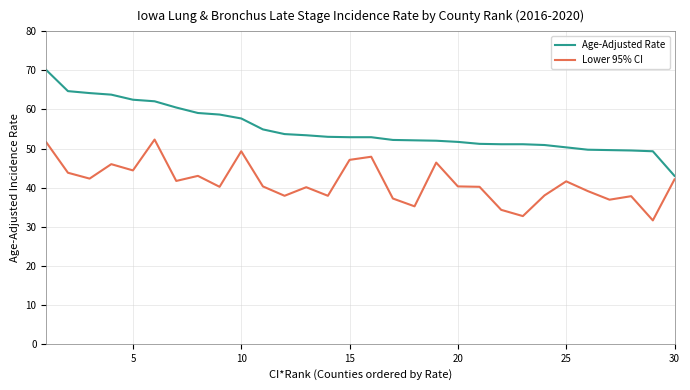

What is the maximum value for Lower 95% CI?

52.3